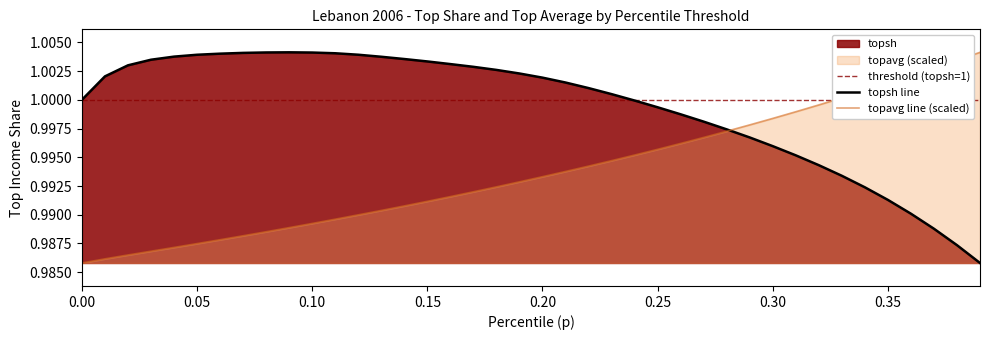

What is the value of the topsh point at the 17th from the left?

1.0